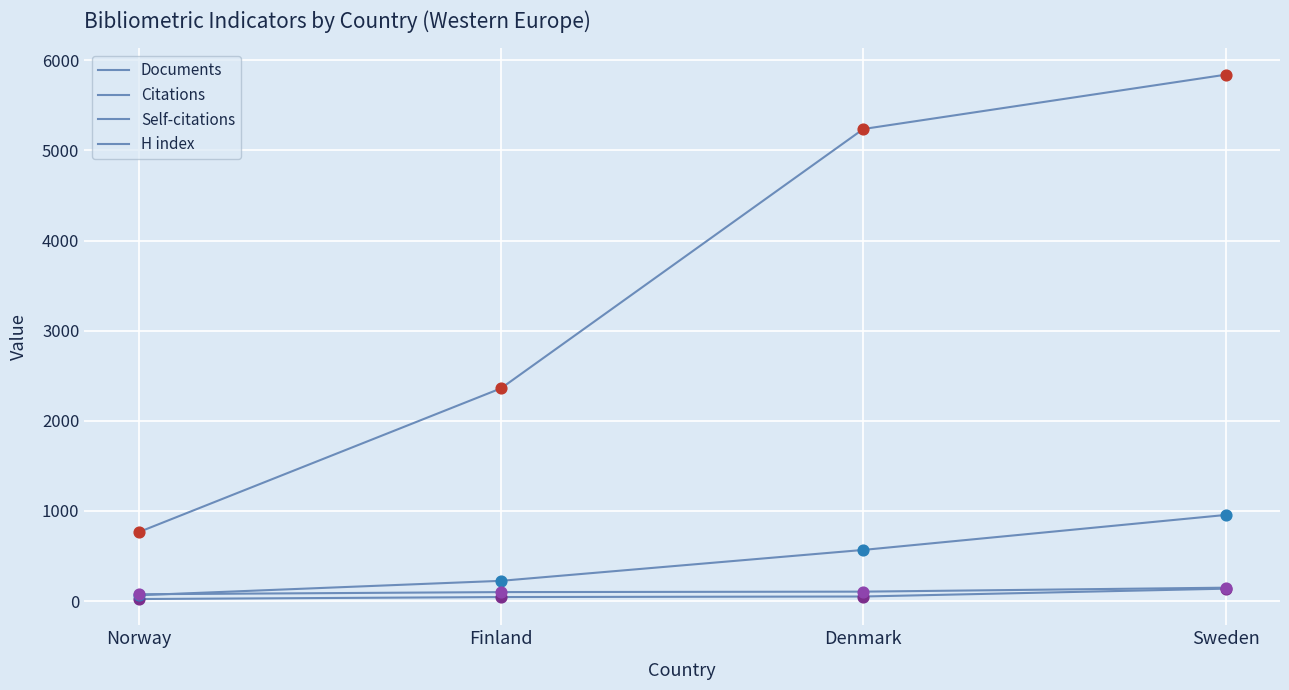

At how many categories does at least one series exceed 4186?

2